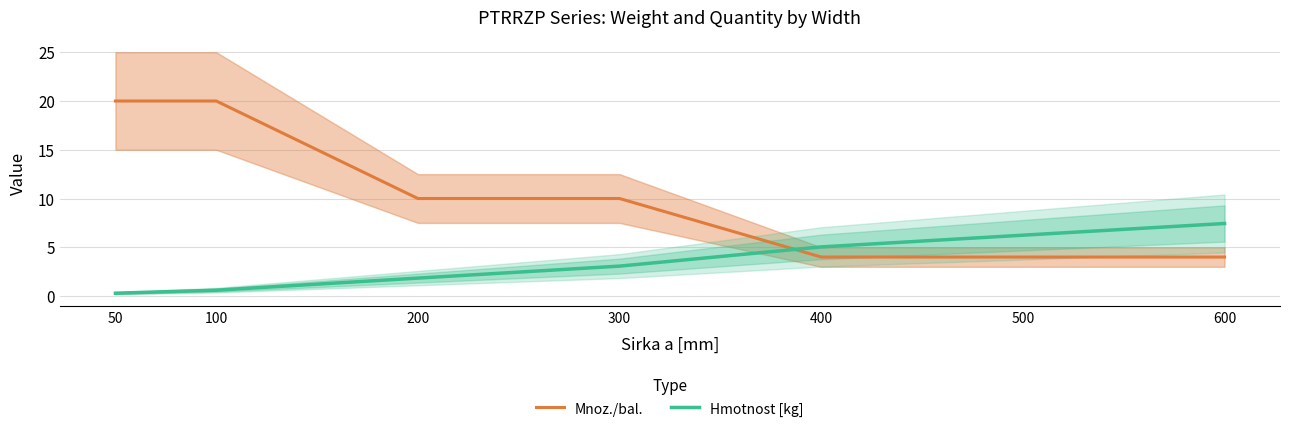

How many values in the Mnoz./bal. series are below 10?

3